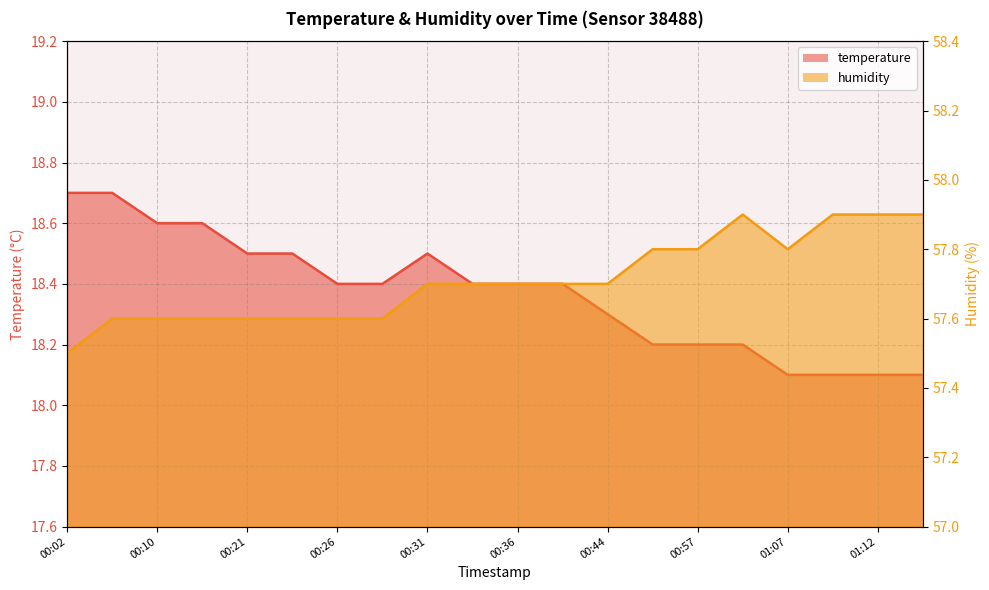

Which series has the largest range (max minus min)?

temperature